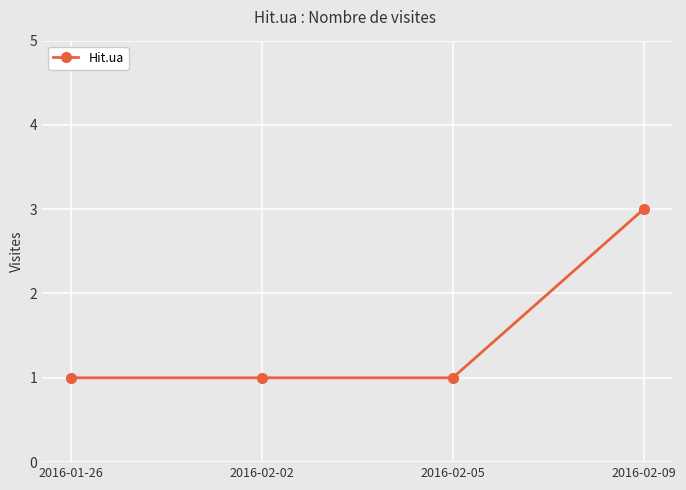

What position from the right is 2016-02-09?

1